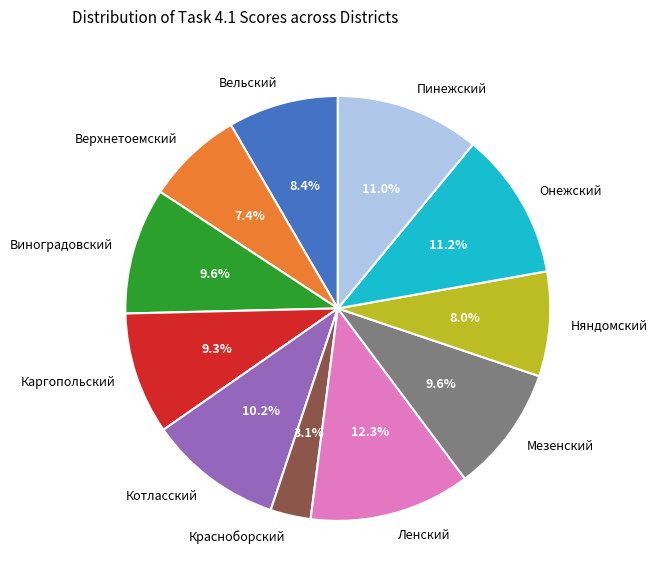

Is there a majority slice in this chart?

No